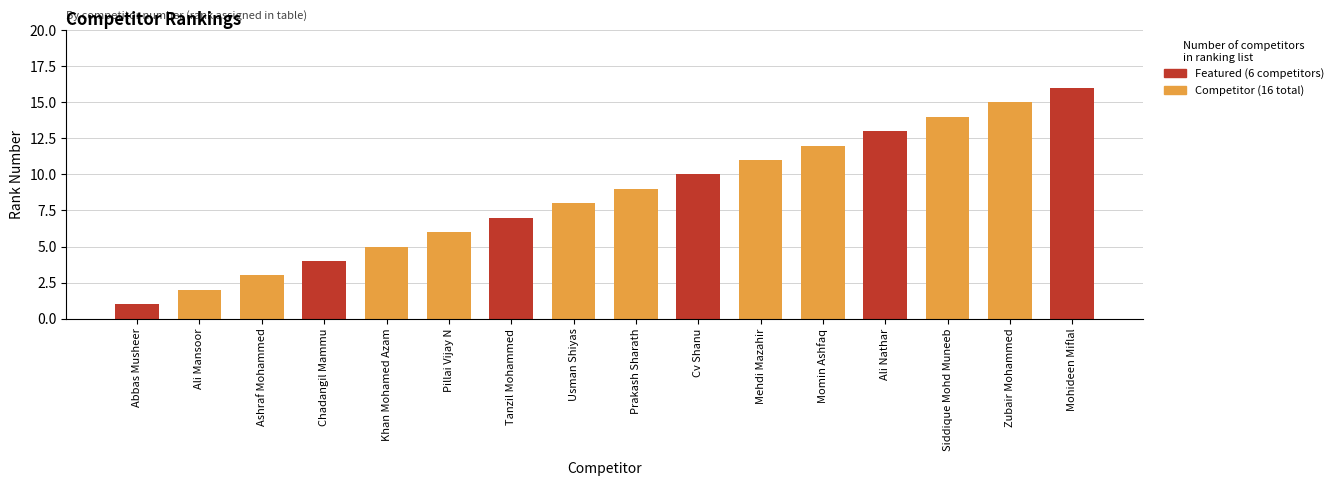

What is the minimum value shown in the chart?

1